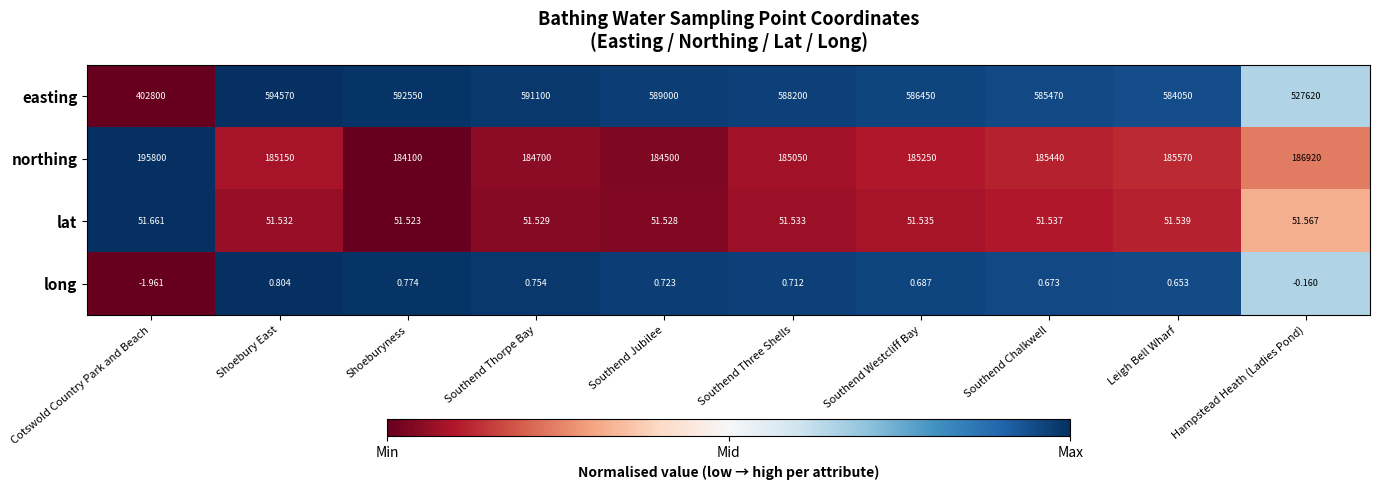

What is the total value across all series at Shoebury East?

779772.3